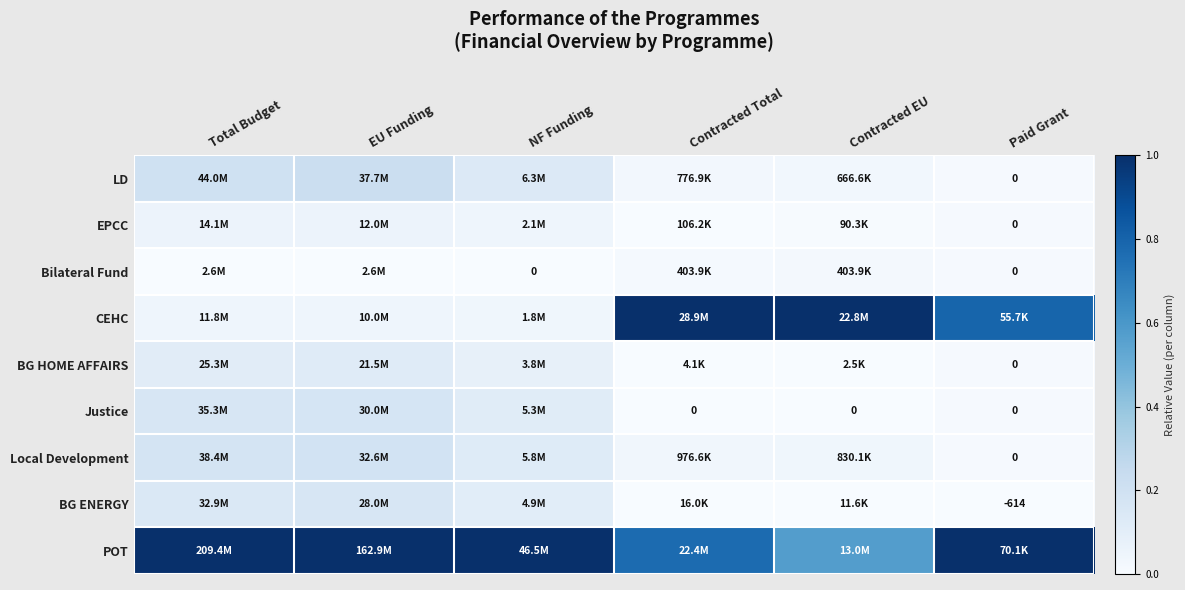

The BG HOME AFFAIRS series shows 0.0 at Paid Grant. True or false?

True